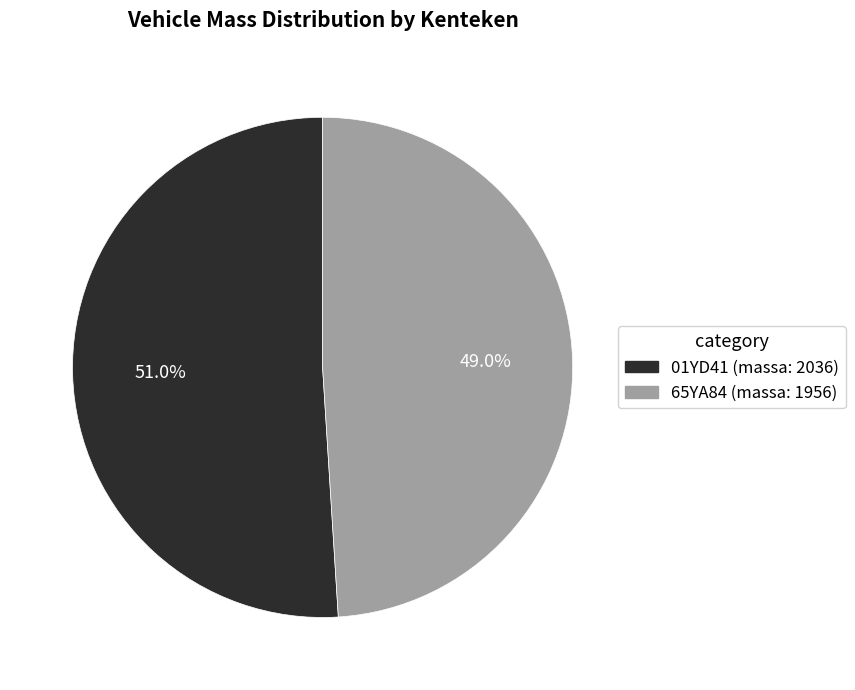

Is there any slice that represents more than half of the pie?

Yes